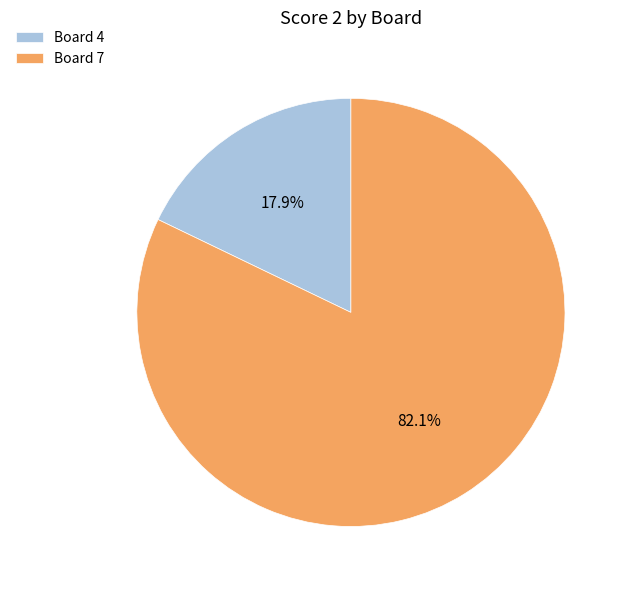

Rank the categories by value from highest to lowest.

Board 7, Board 4